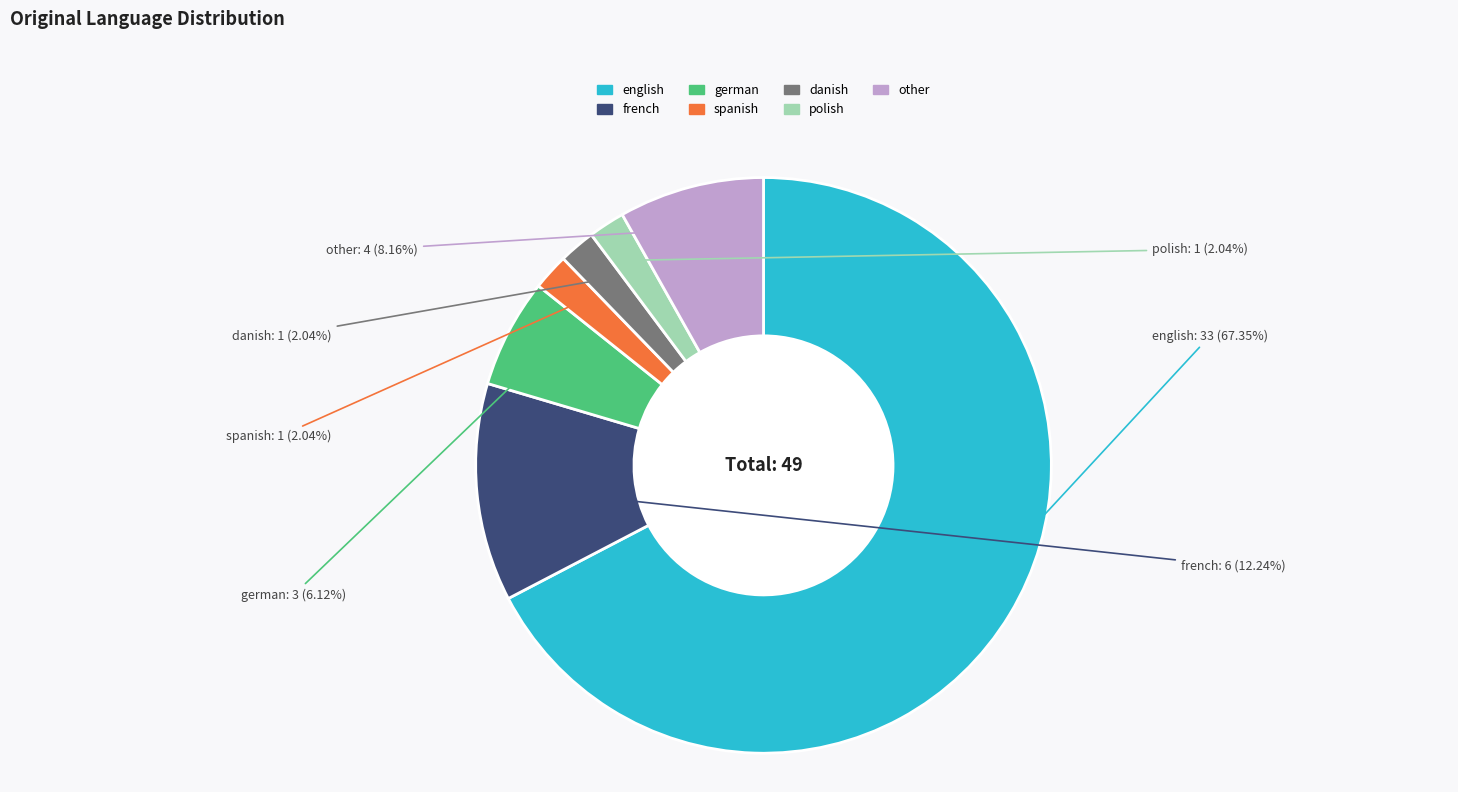

Which category has the biggest portion of the pie?

english